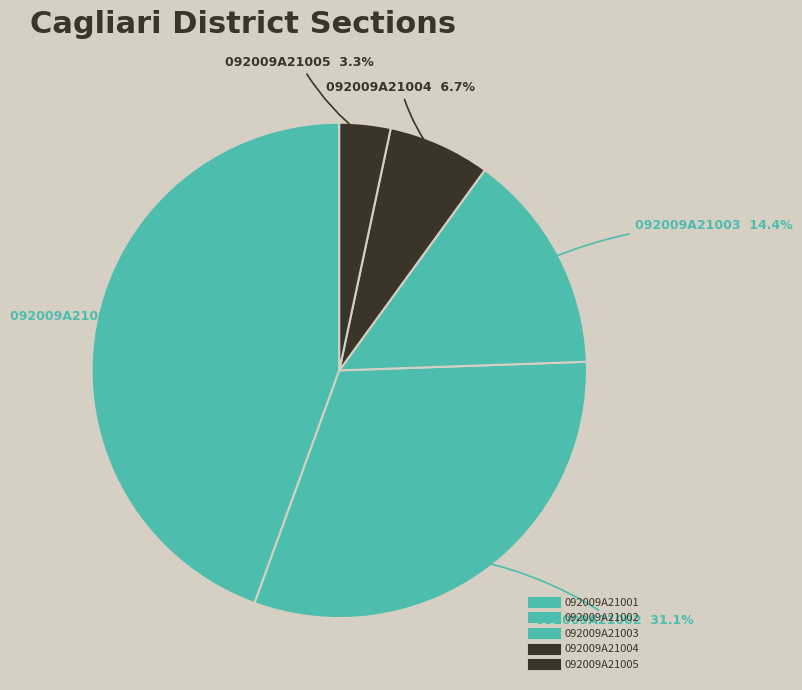

To the nearest percent, what portion does 092009A21001 represent?

44%